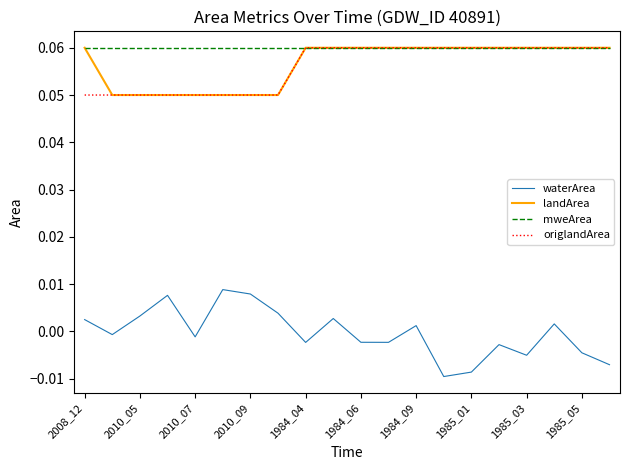

True or false: waterArea and mweArea intersect in this chart.

False